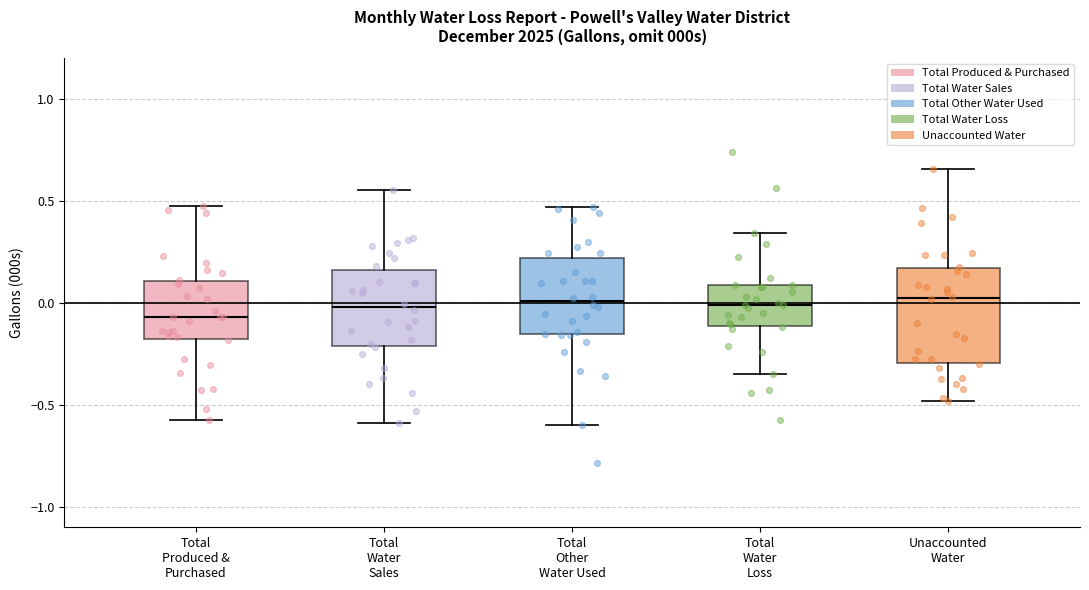

Which box is the tallest, from its lower edge to its upper edge?

Unaccounted Water